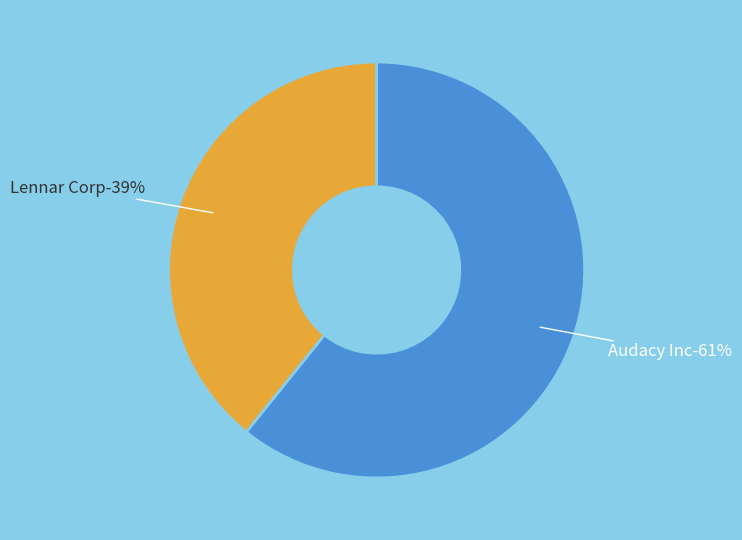

Which slice represents more than half of the pie?

Audacy Inc